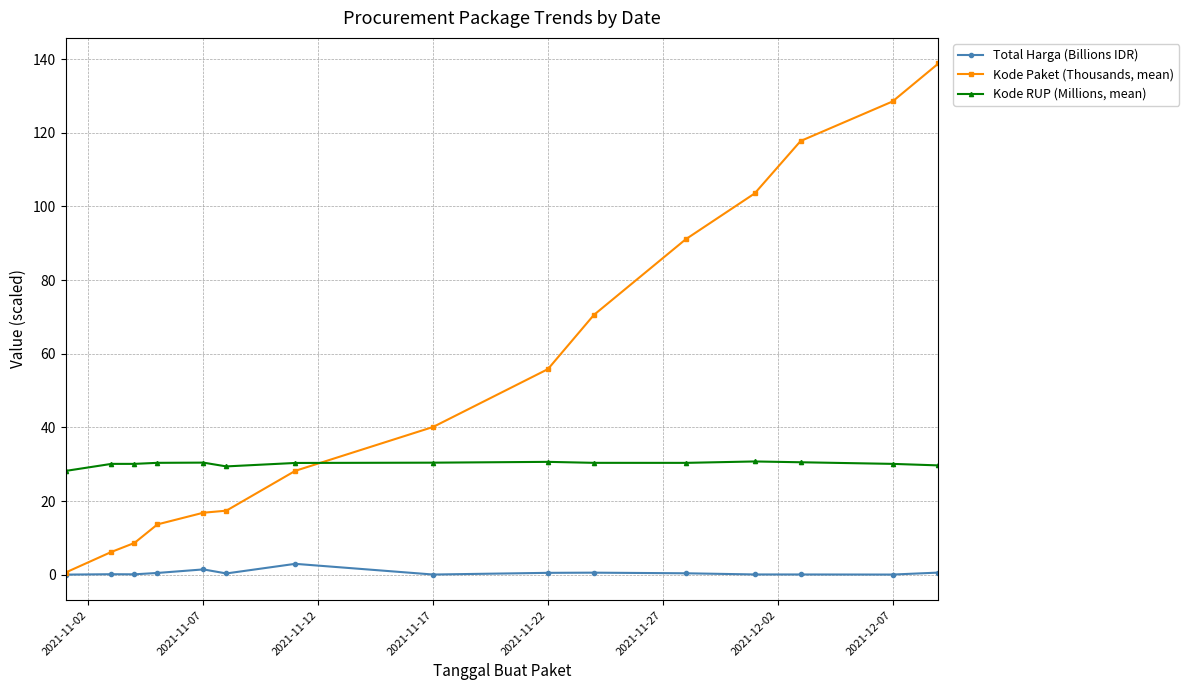

Which series has the largest range (max minus min)?

Kode Paket (Thousands, mean)